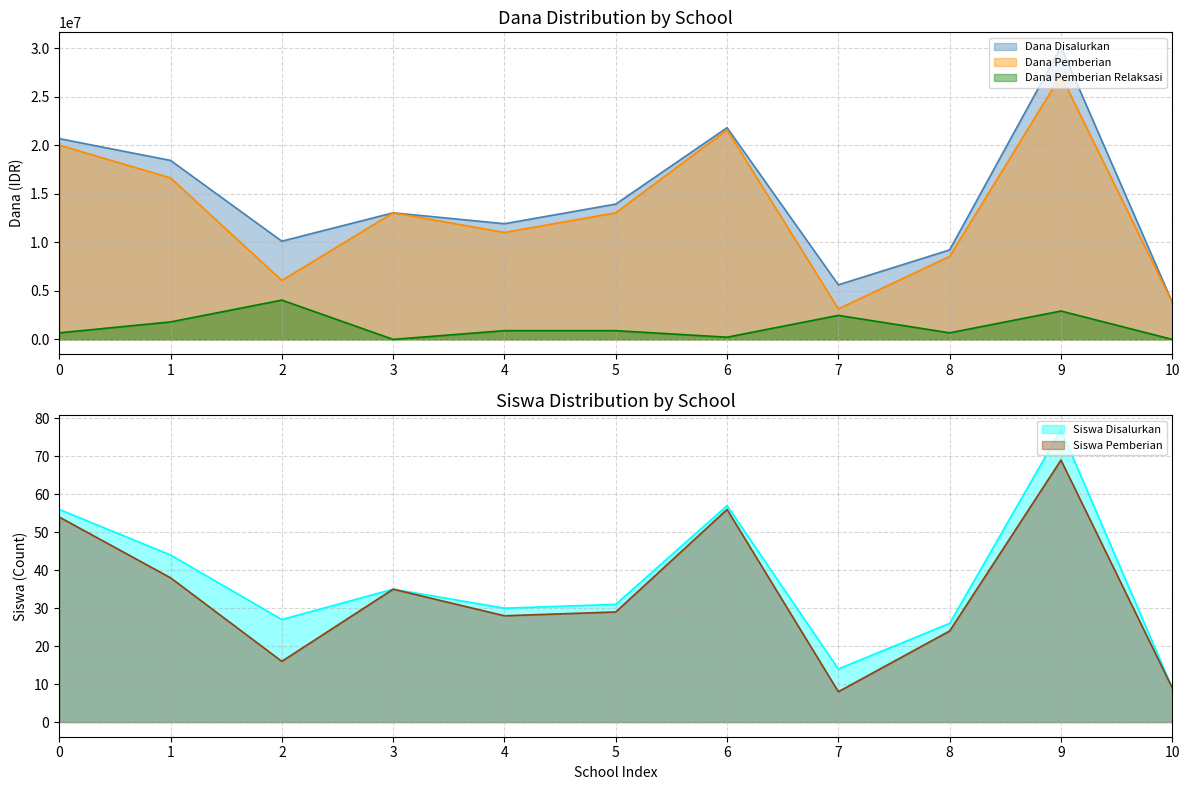

True or false: Dana Pemberian and Siswa Pemberian intersect in this chart.

False